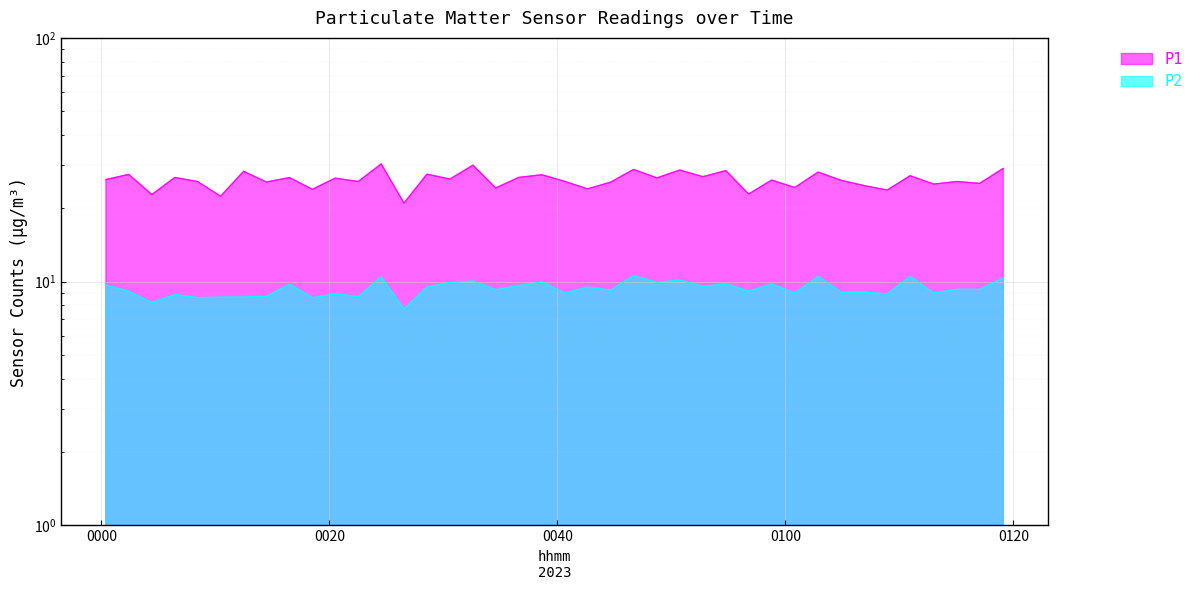

How many data points does each series have?

40